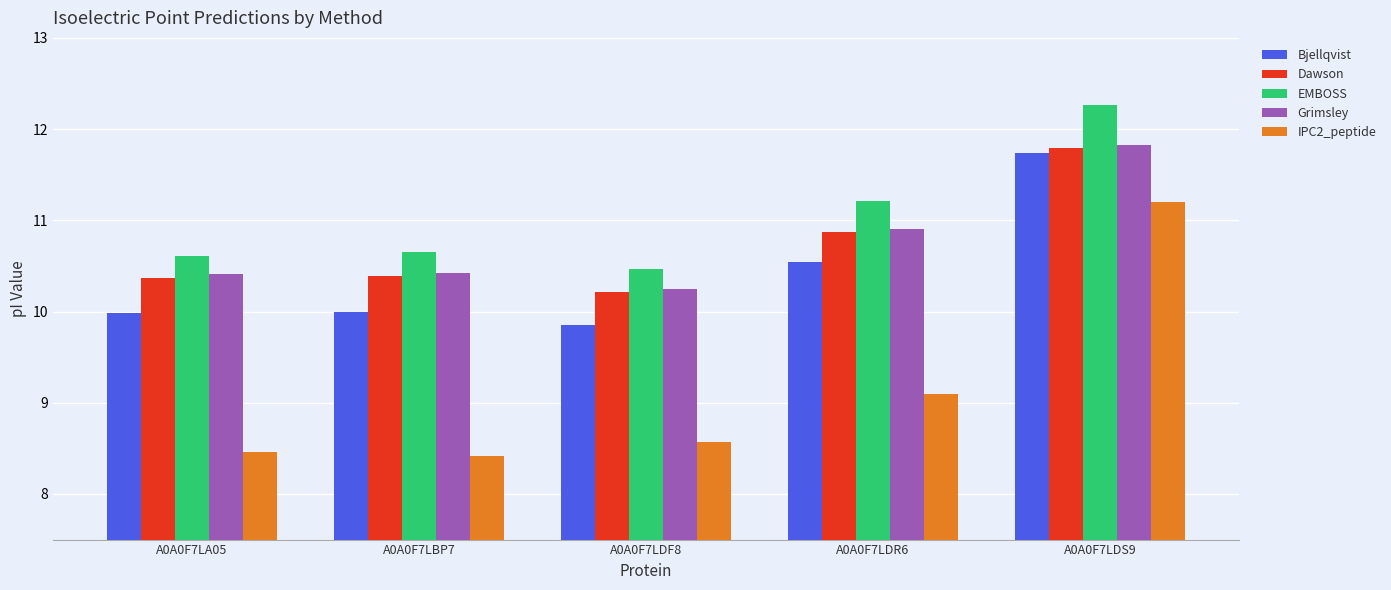

What is the difference between the maximum and minimum values in the Bjellqvist series?

1.9